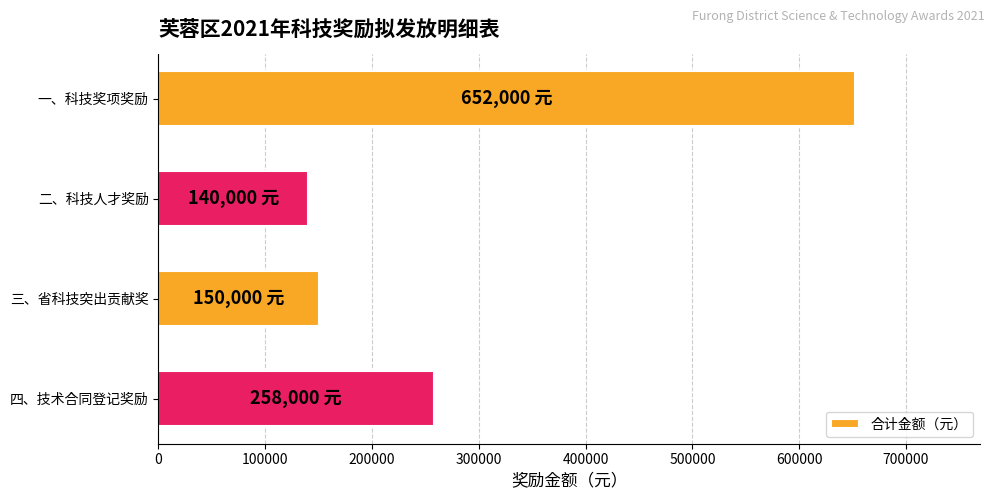

The value at 一、科技奖项奖励 is 150279. True or false?

False